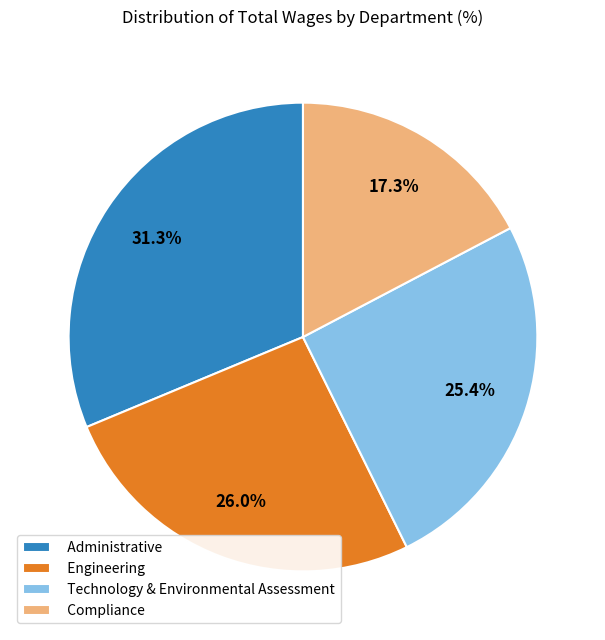

Which category has the smallest portion of the pie?

Compliance